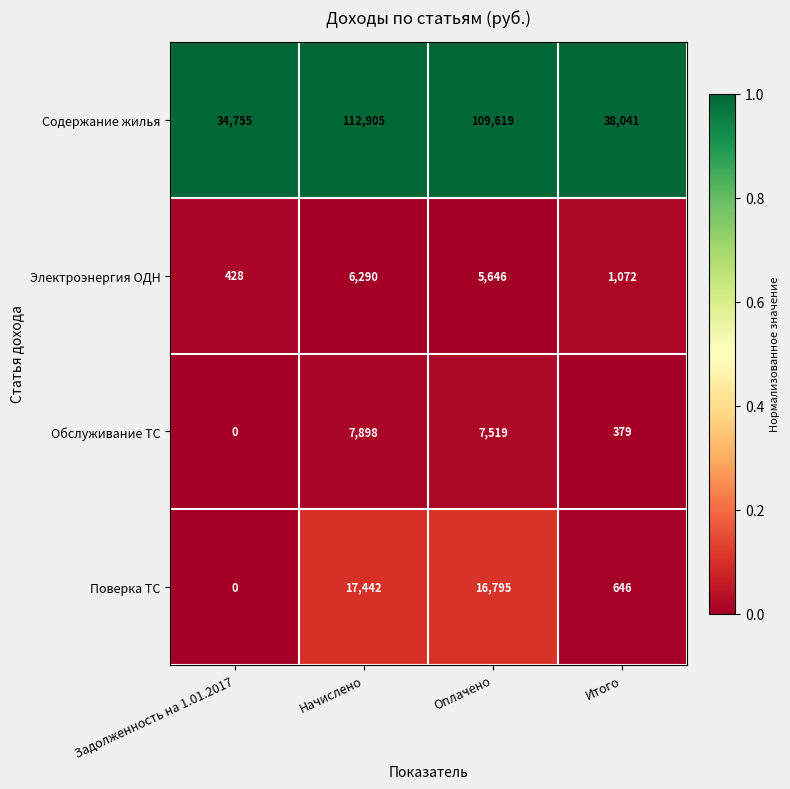

Count the Электроэнергия ОДН values in the range 1072 to 6290.

3